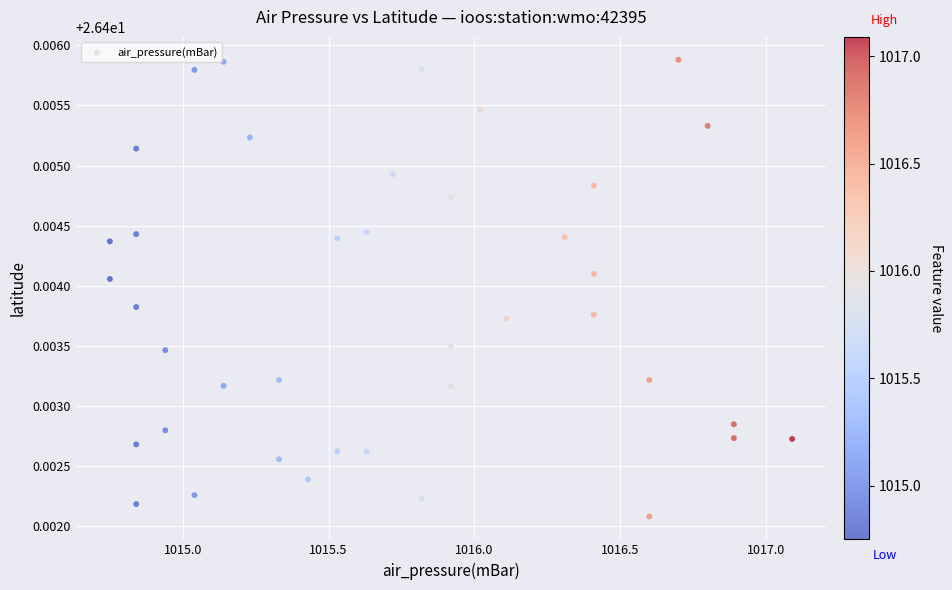

What is the range of X values (max minus min)?

2.3